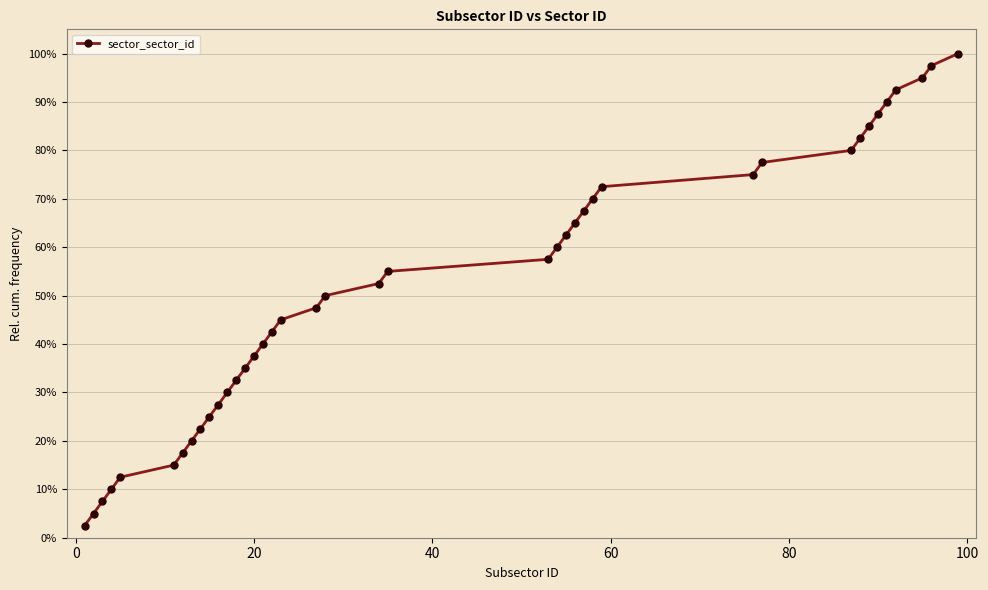

What is the difference between the second highest and second lowest values?

92.5